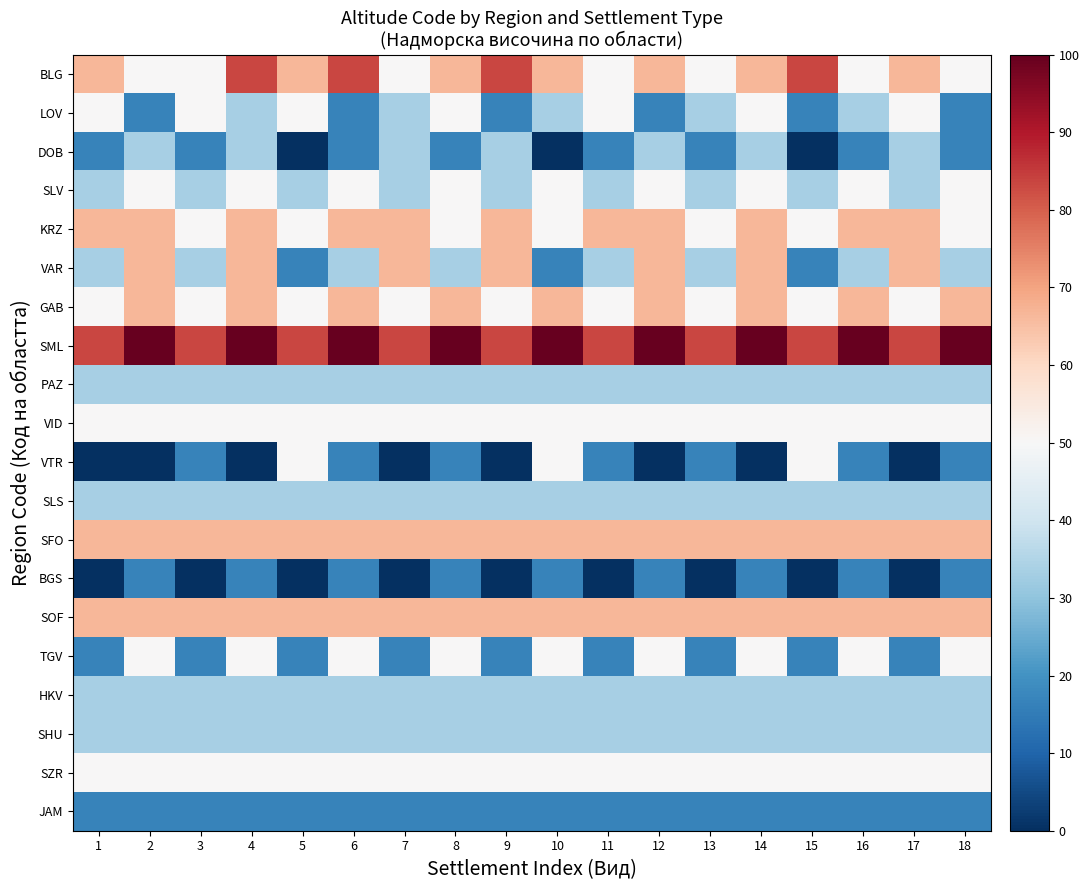

Which category has the highest value across all series?

2